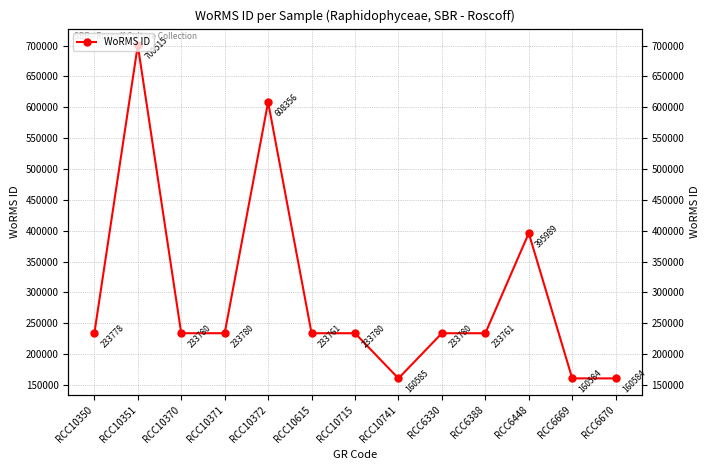

Rank the categories by value from lowest to highest.

RCC6669, RCC6670, RCC10741, RCC10615, RCC6388, RCC10350, RCC10370, RCC10371, RCC10715, RCC6330, RCC6448, RCC10372, RCC10351